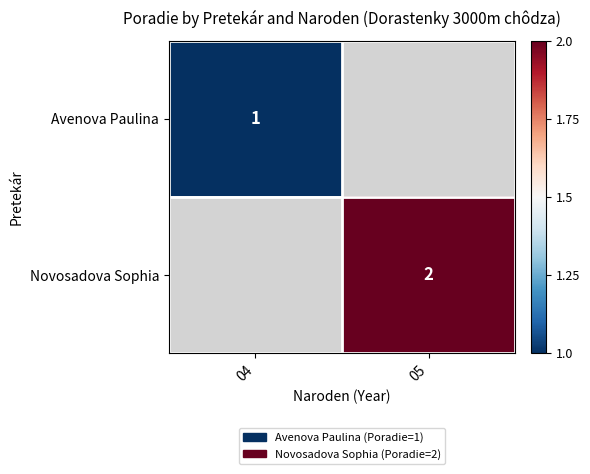

True or false: Novosadova Sophia has a value of 3 at 05.

False